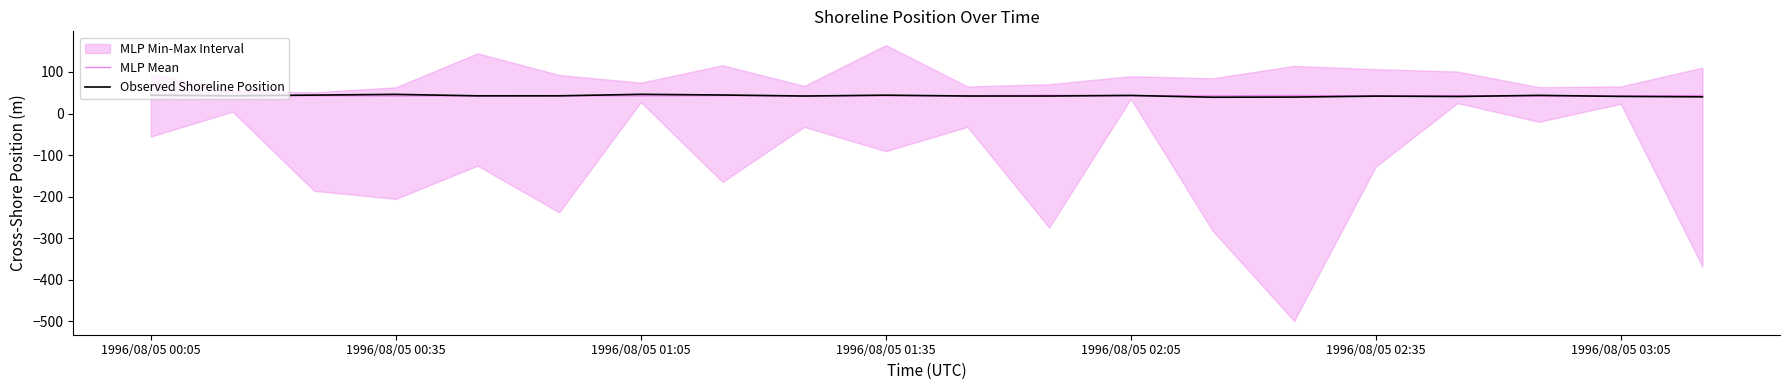

True or false: MLP Mean has a value of 42.5 at 1996/08/05 02:35.

True